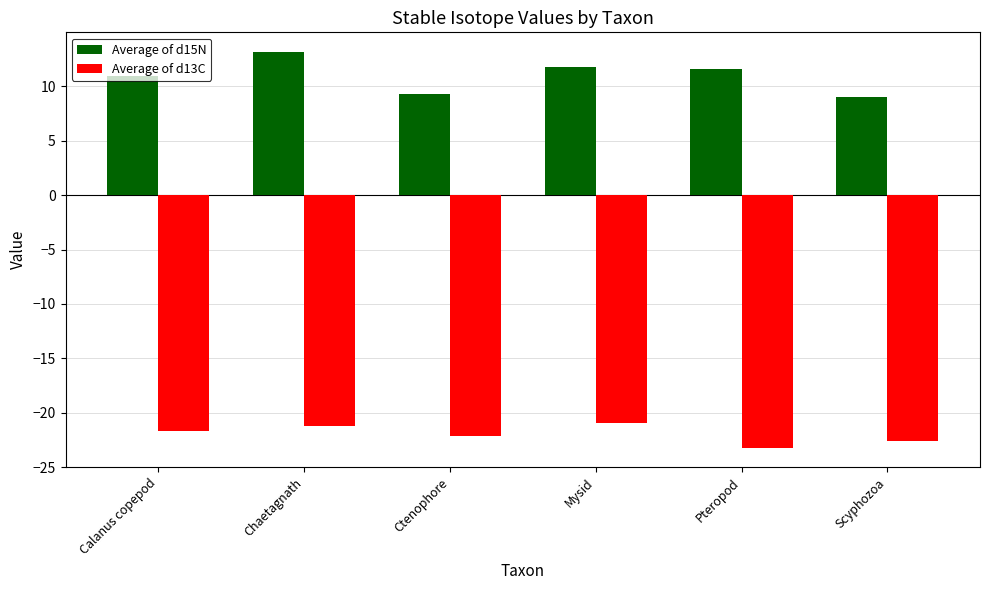

What is the difference between the maximum and minimum values in the Average of d15N series?

4.1